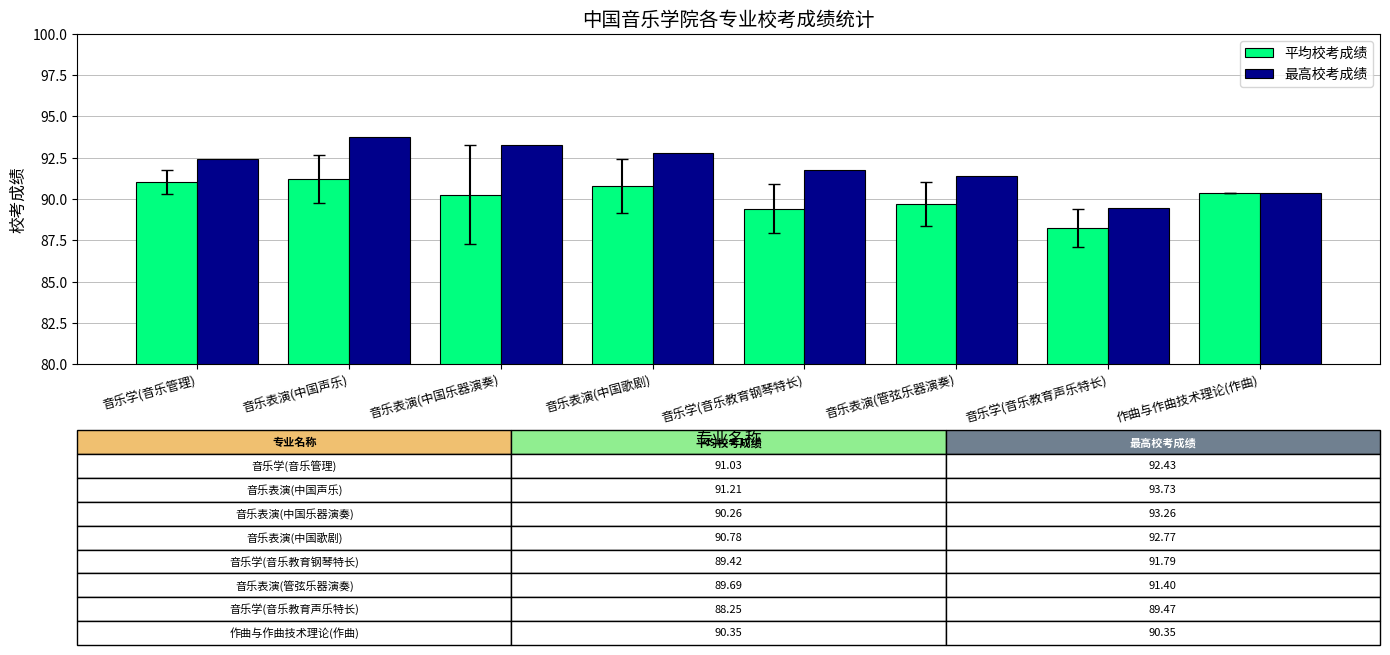

Which series has the largest total across all categories?

最高校考成绩